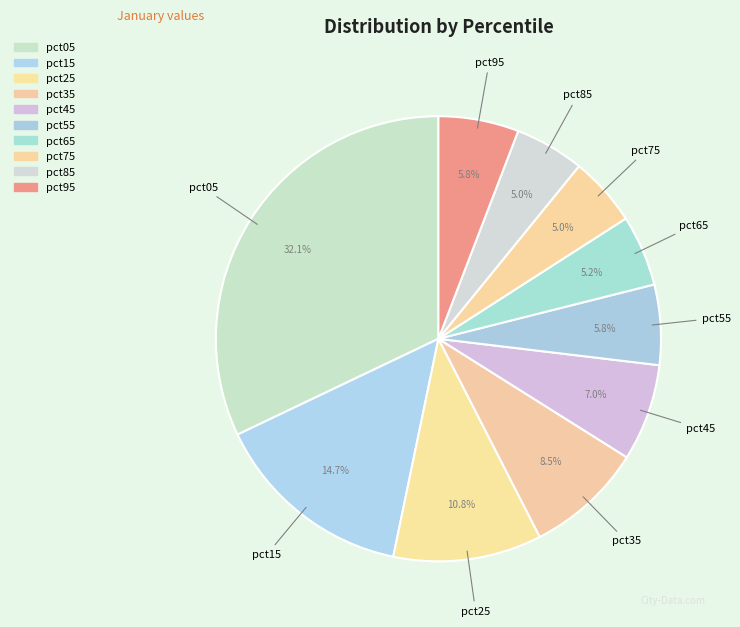

How many segments does this pie chart have?

10